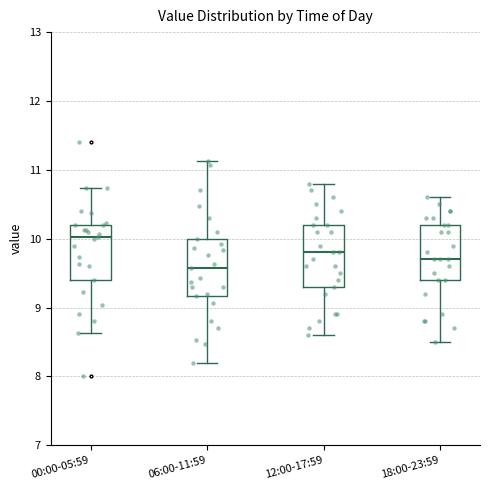

Reading left to right, read every box against the y-axis: the position of its median line, the range the box covers, and the ends of its whiskers. The values are not printed on the chart, so give them approximately, as read against the axis.

00:00-05:59: median 10.0, box 9.4 to 10.2, whiskers 8.6 to 10.7
06:00-11:59: median 9.6, box 9.2 to 10.0, whiskers 8.2 to 11.1
12:00-17:59: median 9.8, box 9.3 to 10.2, whiskers 8.6 to 10.8
18:00-23:59: median 9.7, box 9.4 to 10.2, whiskers 8.5 to 10.6